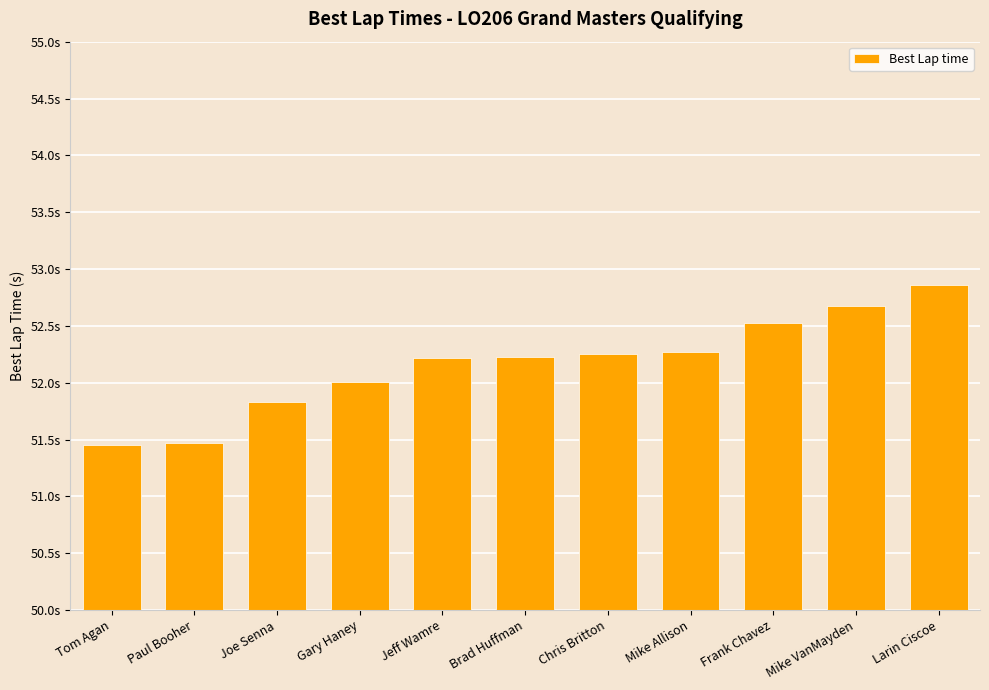

Rank the categories by value from highest to lowest.

Larin Ciscoe, Mike VanMayden, Frank Chavez, Mike Allison, Chris Britton, Brad Huffman, Jeff Wamre, Gary Haney, Joe Senna, Paul Booher, Tom Agan